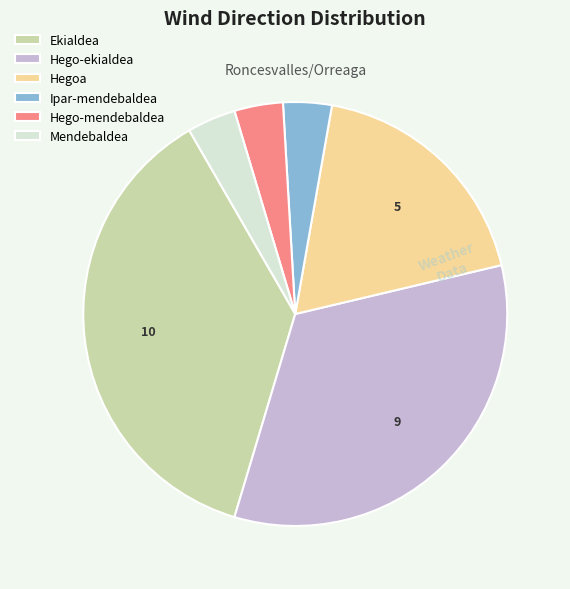

Does Mendebaldea account for over 50% of the chart?

No